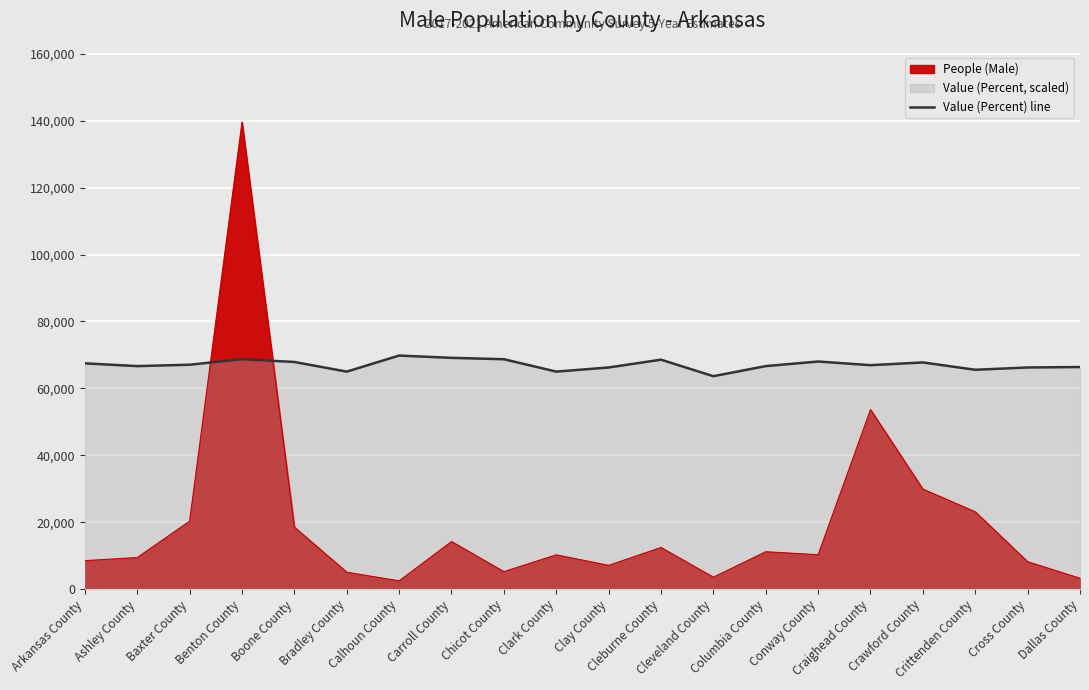

Where is the first local minimum?

Ashley County